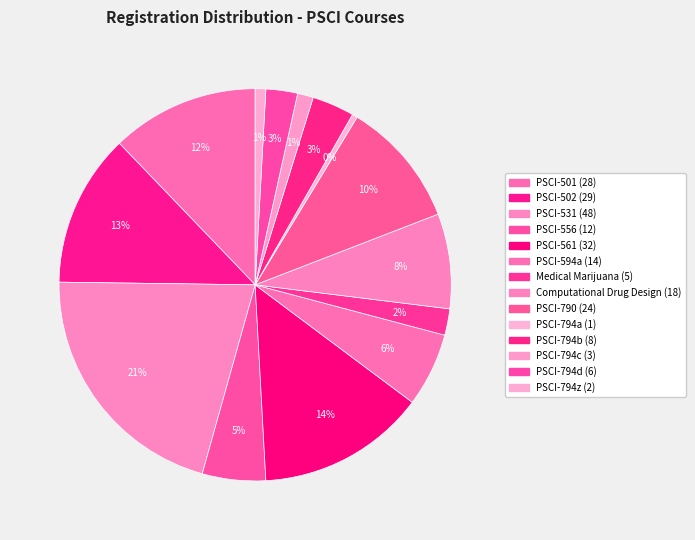

Is it true that Medical Marijuana is 2% of the pie?

True